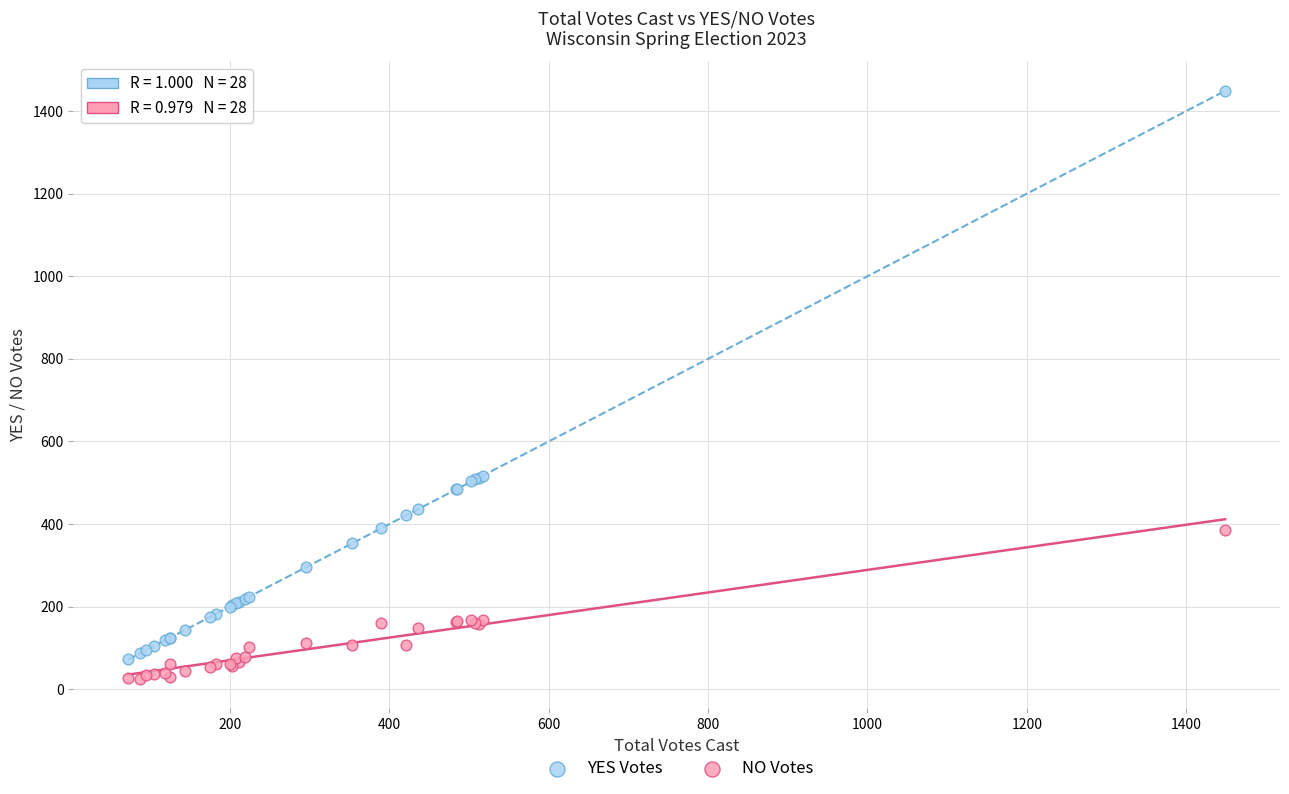

What is the X range (max minus min) for the scatter plot?

1377